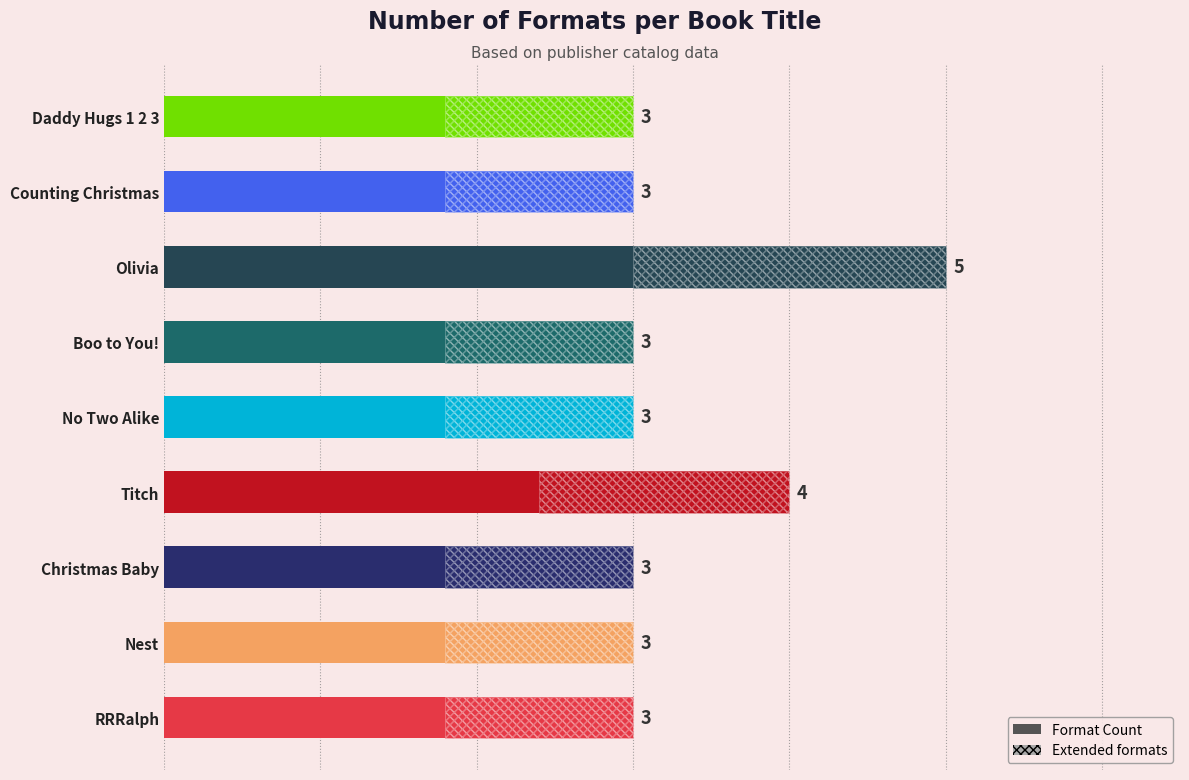

Reading right to left, transcribe all the data shown in this chart.

Daddy Hugs 1 2 3=3	Counting Christmas=3	Olivia=5	Boo to You!=3	No Two Alike=3	Titch=4	Christmas Baby=3	Nest=3	RRRalph=3